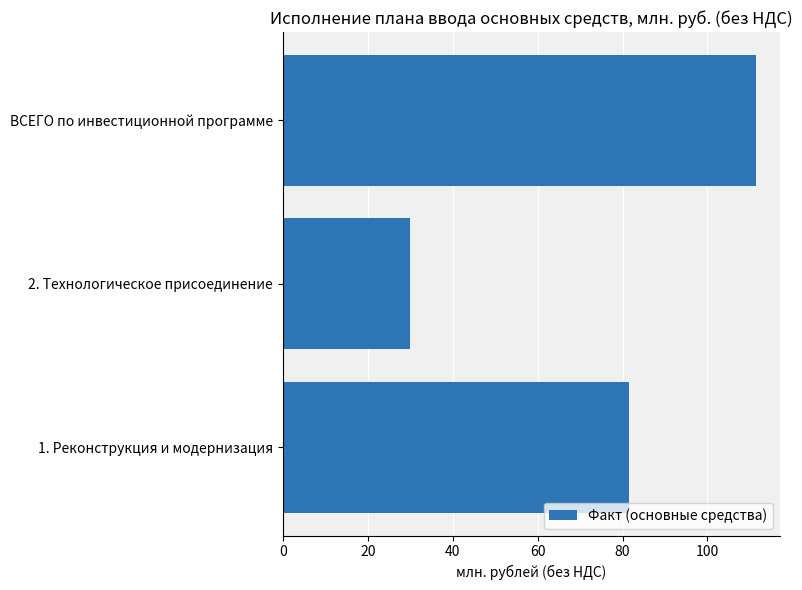

What is the average value?

74.3